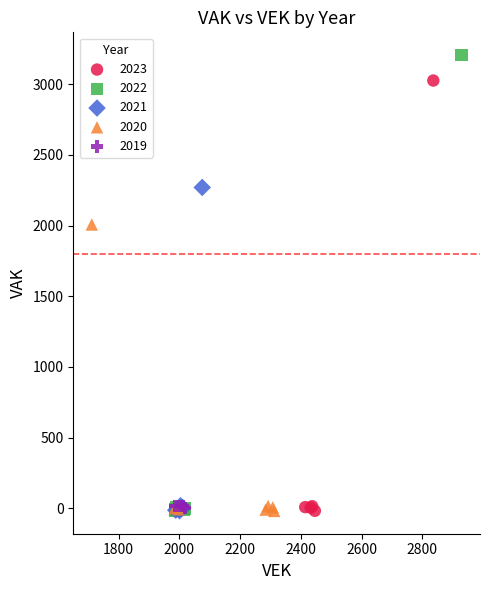

Which series has the widest spread of Y values?

2022